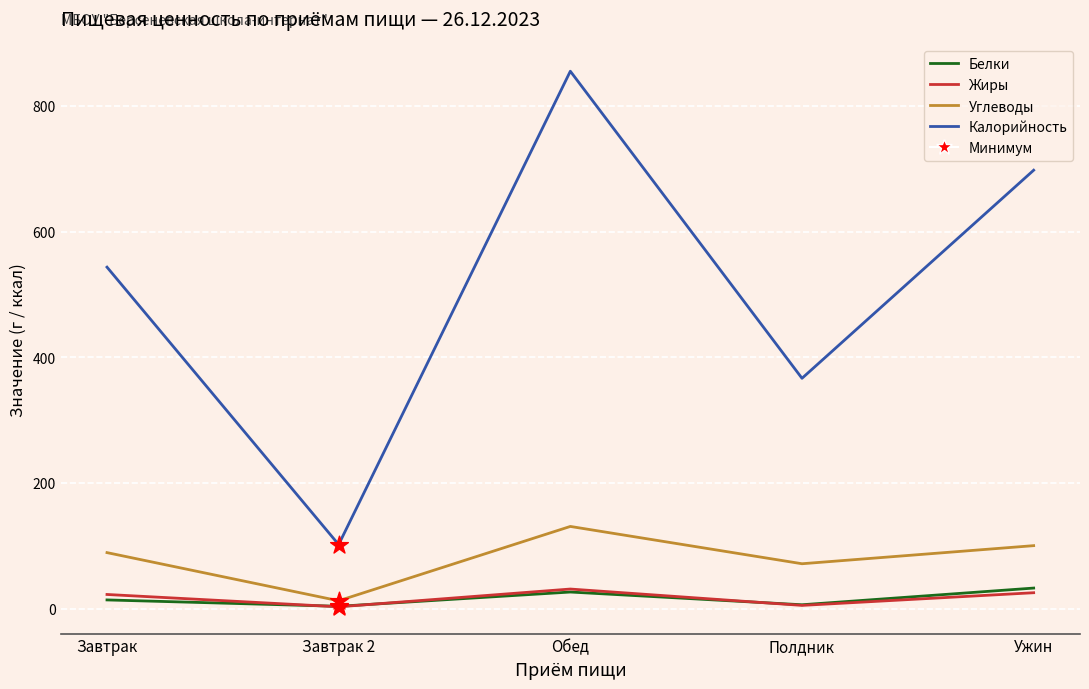

Which series has the largest total across all categories?

Калорийность